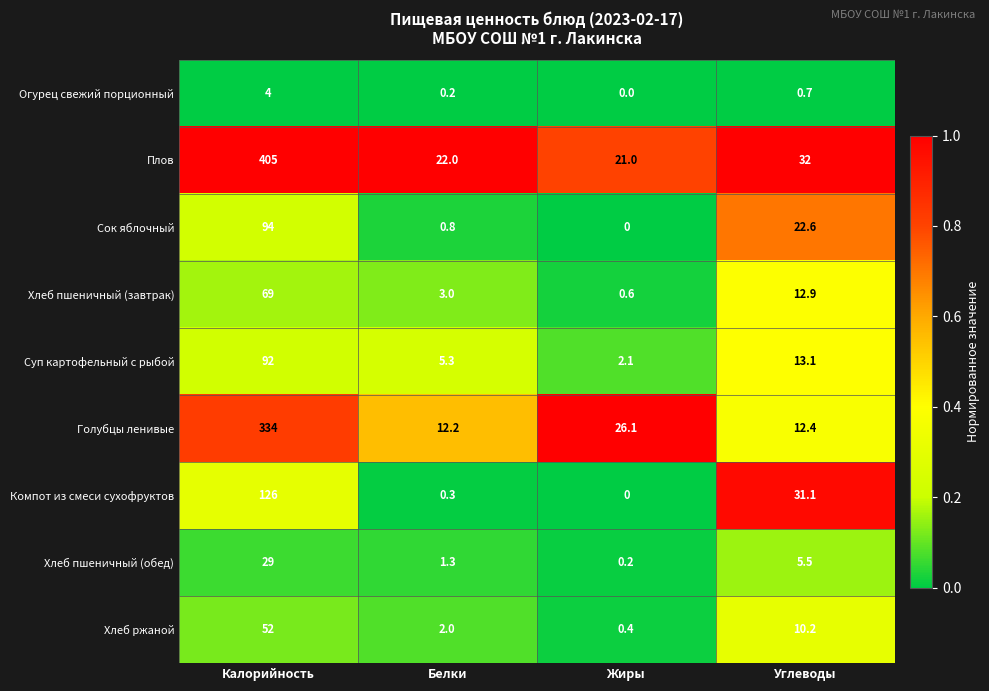

At how many categories does at least one series exceed 0?

4